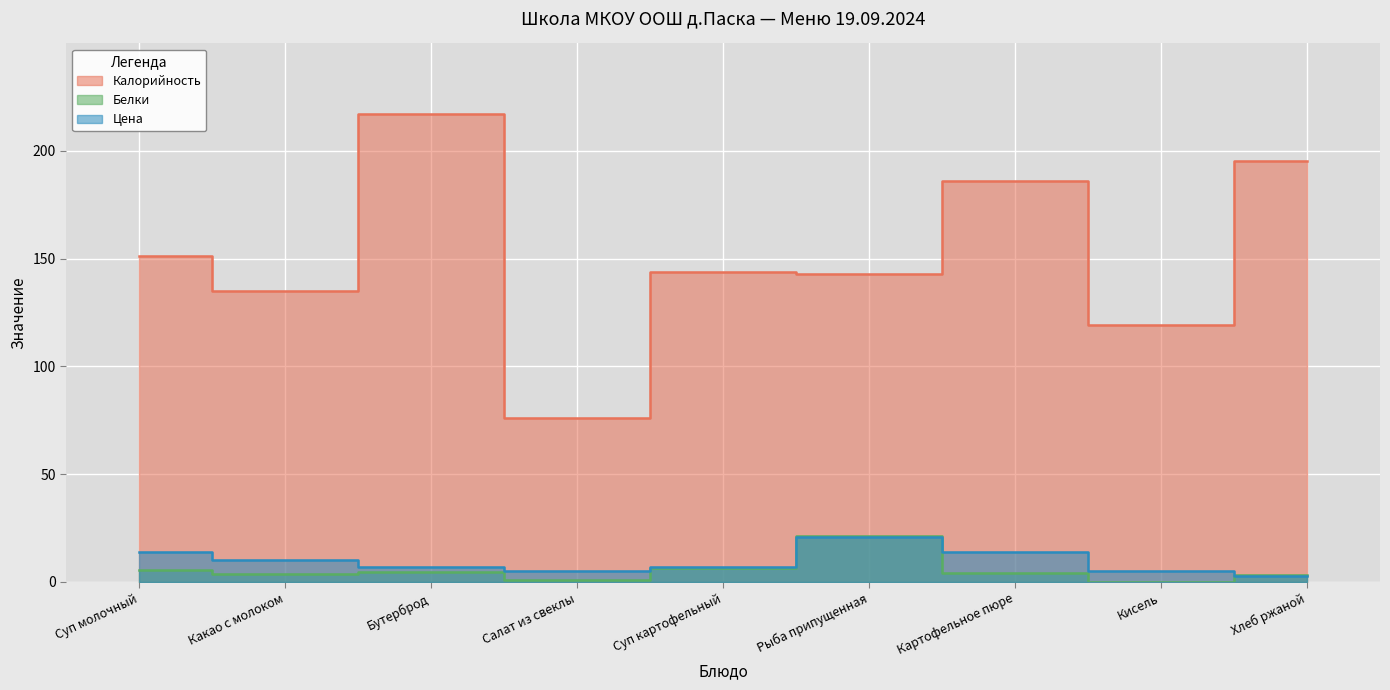

Read the Калорийность value at Рыба припущенная.

143.0